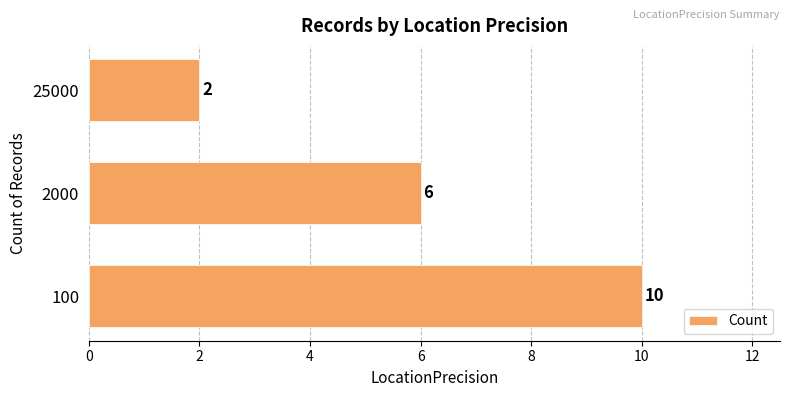

At which label is the value closest to 6?

2000